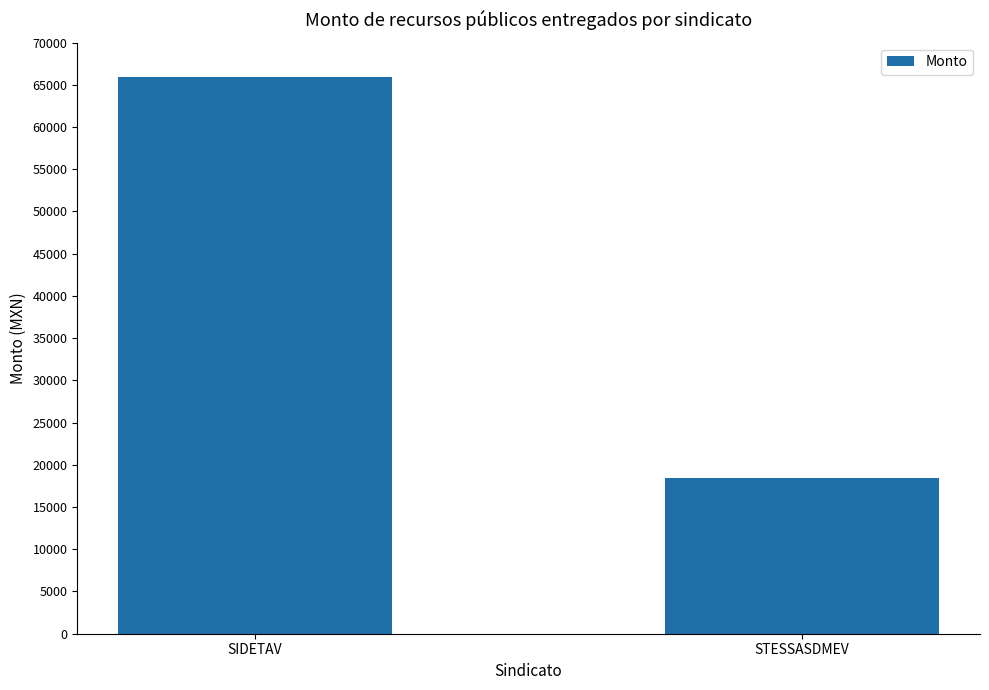

What value does the data have at SIDETAV, to the nearest 10?

65880